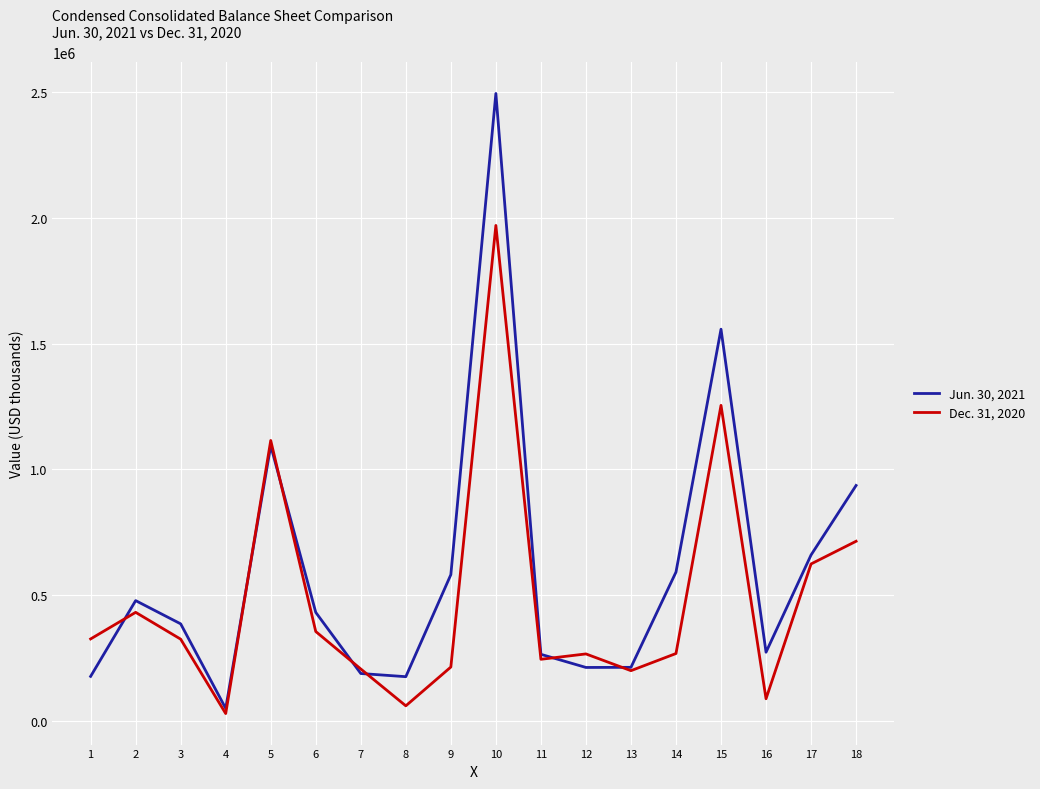

How many lines are shown in the chart?

2